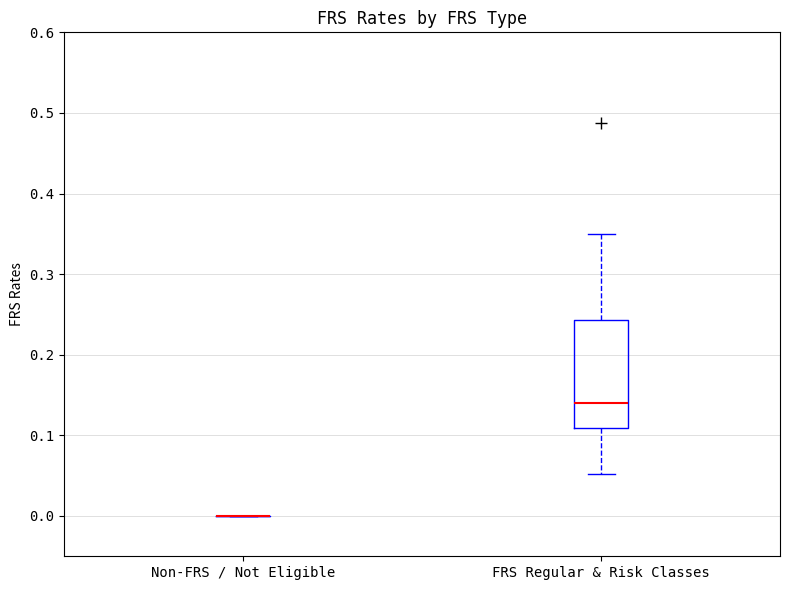

Where does the median line of the box for FRS Regular & Risk Classes sit on the y-axis? The values are not printed on the chart, so give them approximately, as read against the axis.

0.14